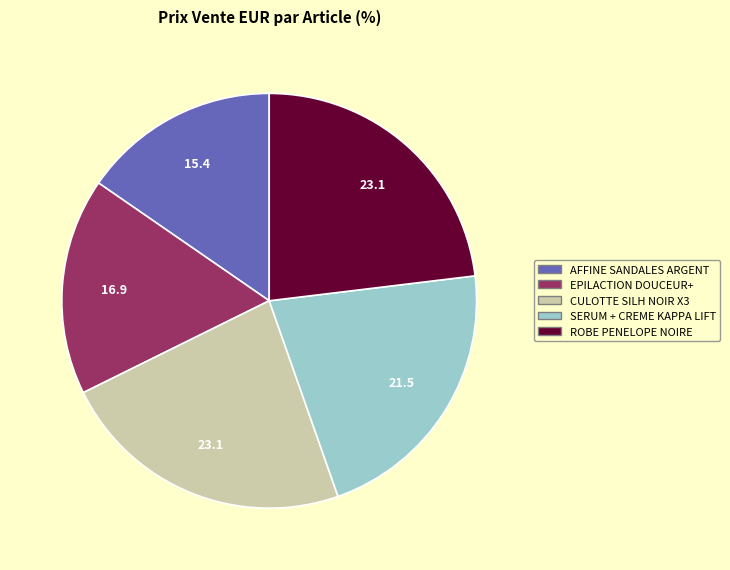

Is there any slice that represents more than half of the pie?

No